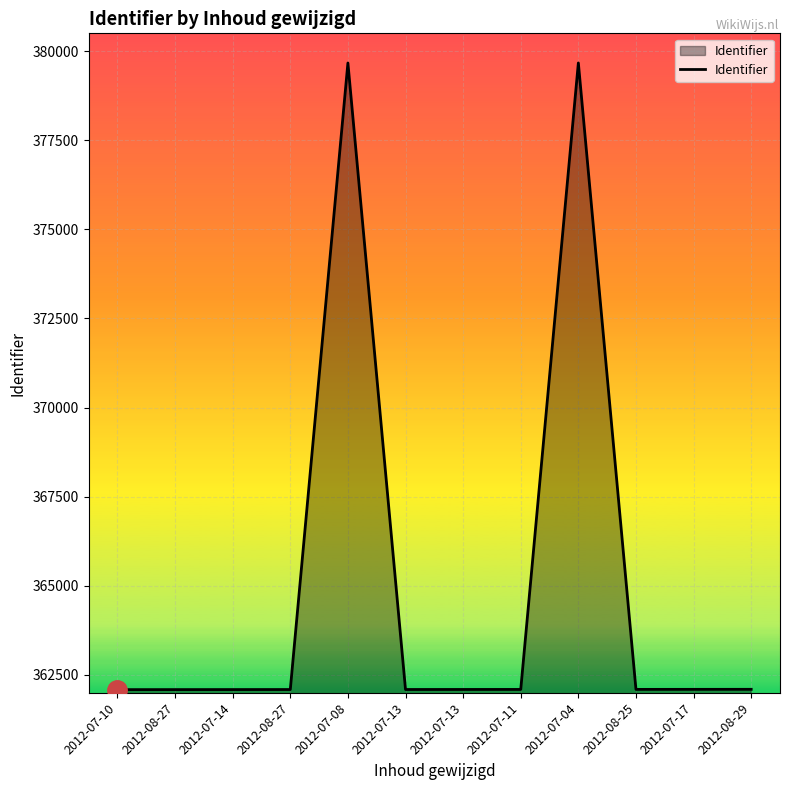

Where is the first local maximum?

2012-07-08